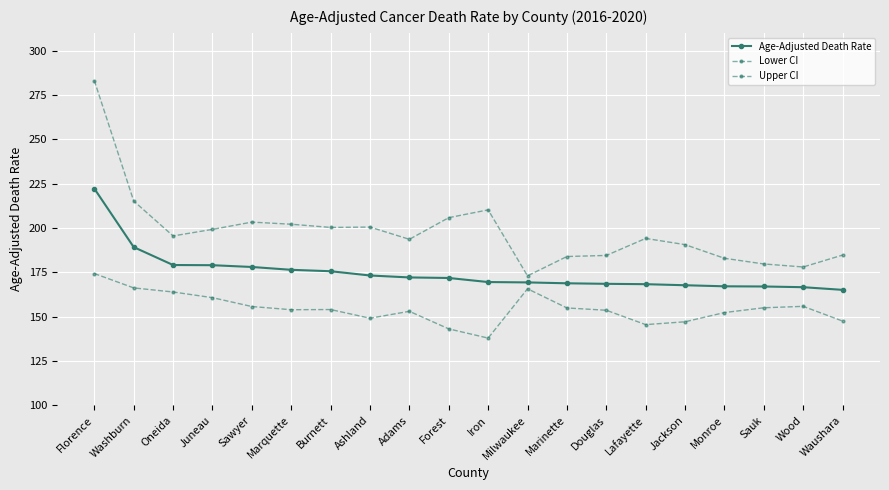

Is the value of Age-Adjusted Death Rate at Burnett greater than the value of Upper CI at Marinette?

No